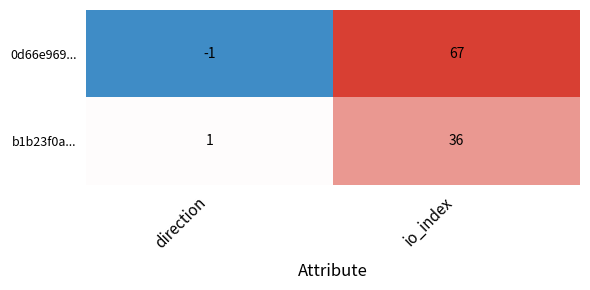

What is the smallest value displayed?

-1